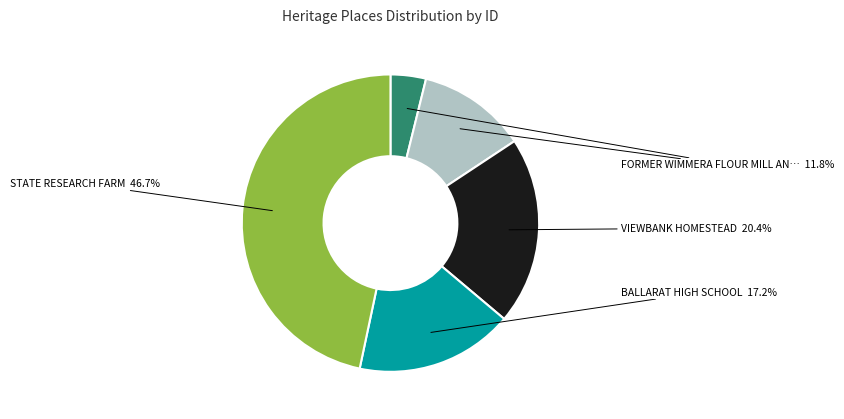

Is there any slice that represents more than half of the pie?

No